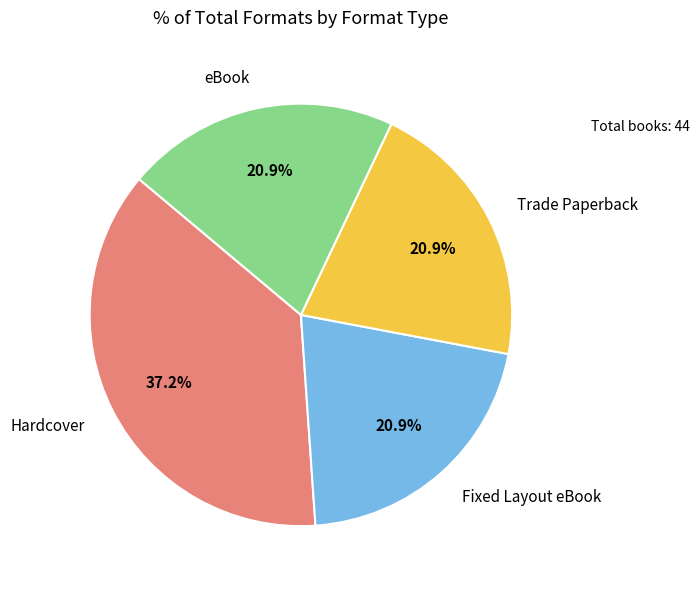

Does any single category account for the majority?

No